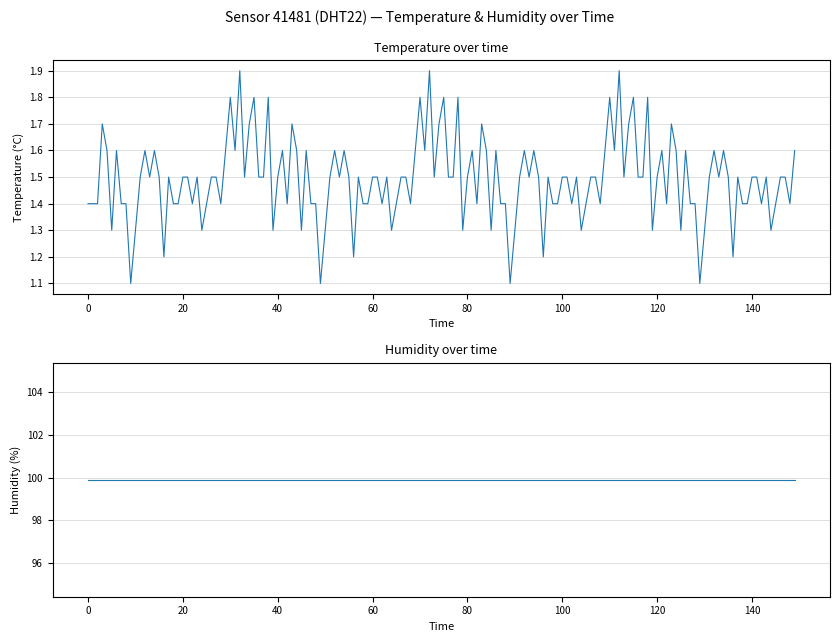

Which series changed the most between 05:00 and 18:00?

temperature